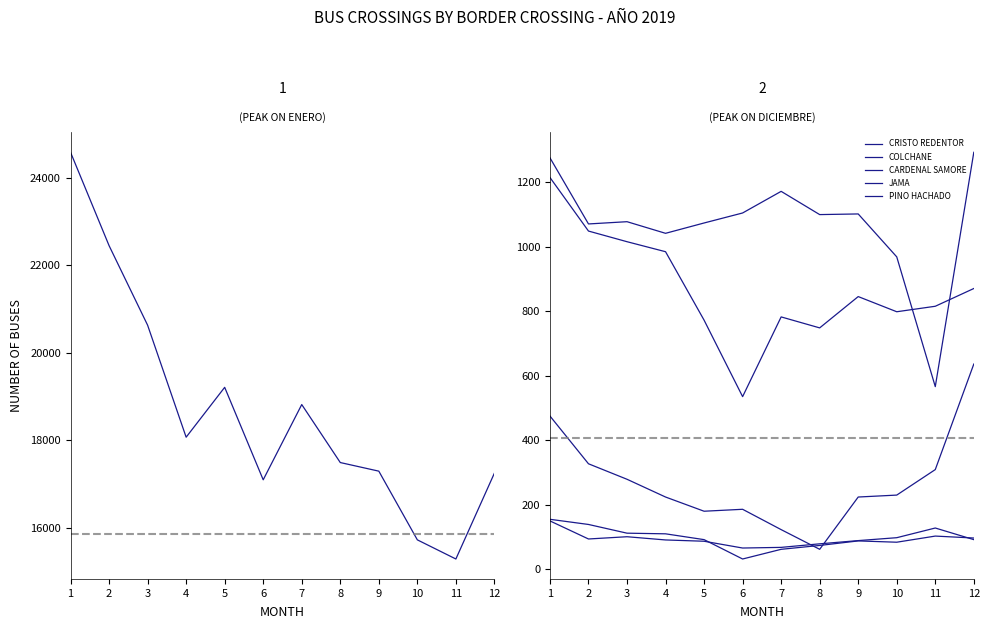

Is the value of CONCORDIA (Chacalluta) at 1 greater than the value of JAMA at 7?

Yes